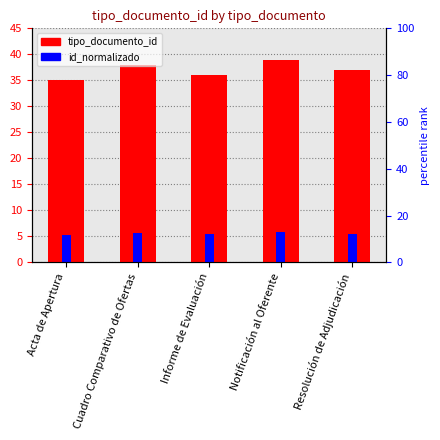

How many groups of bars are there?

5